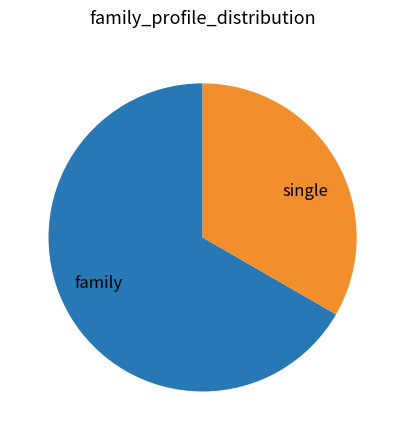

Does single account for over 50% of the chart?

No